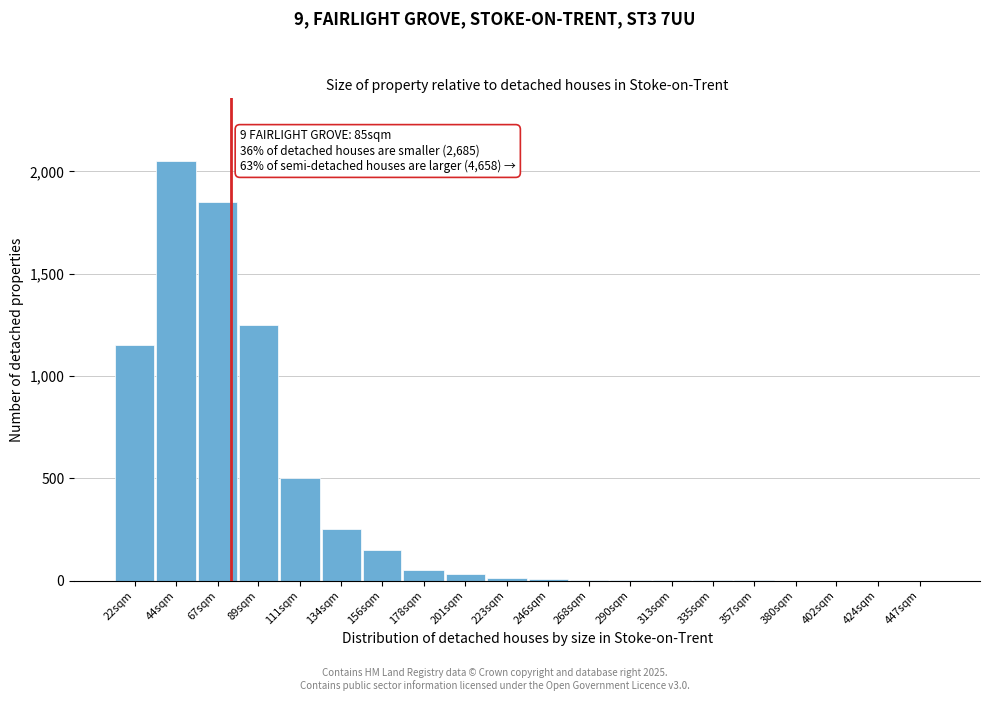

What is the greatest value displayed?

2050